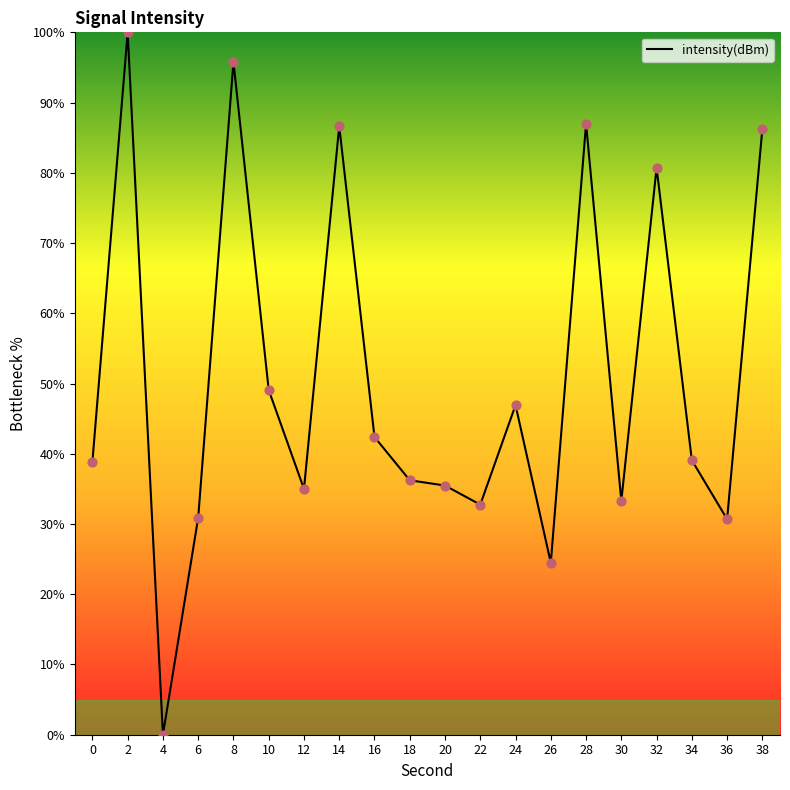

Approximately how many times larger is the value at 38 compared to 22?

2.6